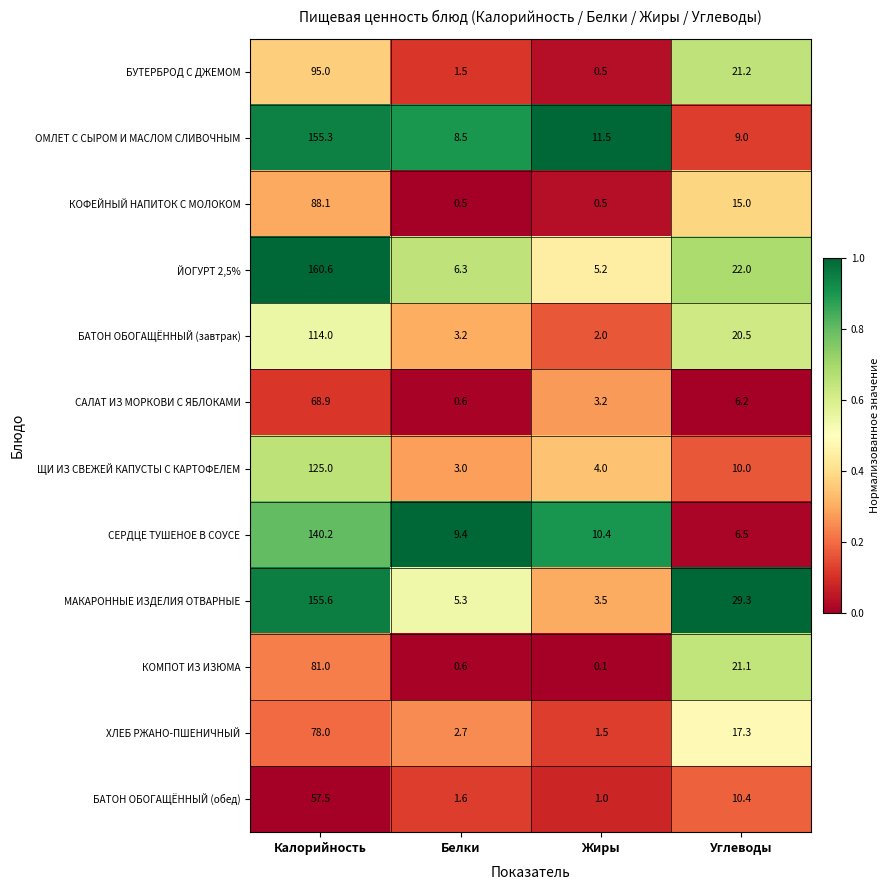

At which label is КОМПОТ ИЗ ИЗЮМА closest to 40?

Углеводы